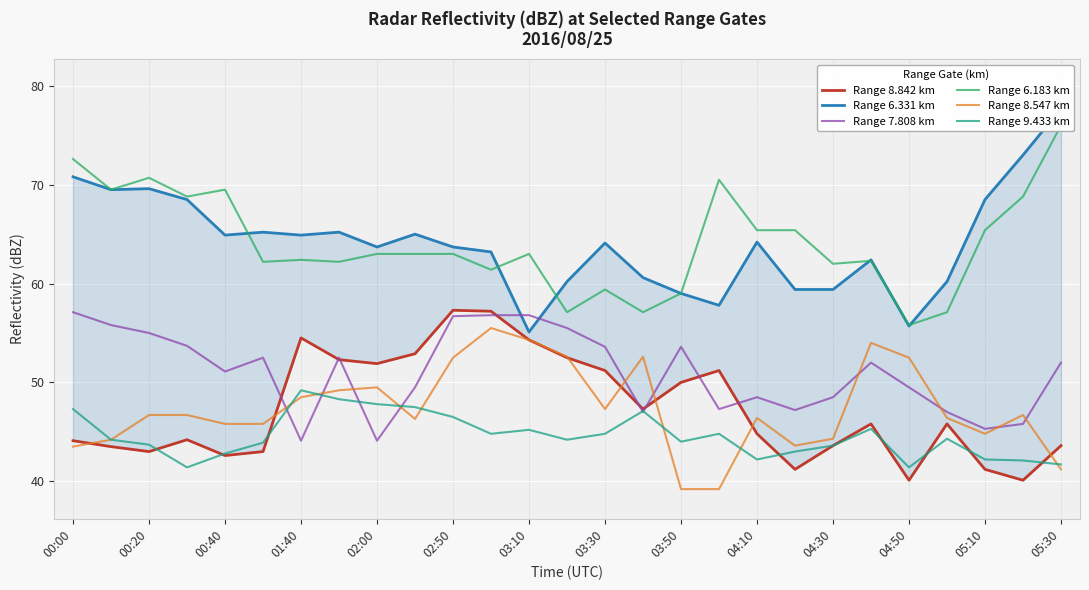

Reading left to right, list all the values displayed in this chart.

Range 8.842 km: 44.1	43.5	43.0	44.2	42.6	43.0	54.5	52.3	51.9	52.9	57.3	57.2	54.3	52.5	51.2	47.3	50.0	51.2	44.8	41.2	43.6	45.8	40.1	45.8	41.2	40.1	43.6
Range 6.331 km: 70.8	69.5	69.6	68.5	64.9	65.2	64.9	65.2	63.7	65.0	63.7	63.2	55.1	60.2	64.1	60.6	59.0	57.8	64.2	59.4	59.4	62.4	55.7	60.2	68.5	73.0	77.7
Range 7.808 km: 57.1	55.8	55.0	53.7	51.1	52.5	44.1	52.5	44.1	49.5	56.7	56.8	56.8	55.5	53.6	47.0	53.6	47.3	48.5	47.2	48.5	52.0	49.5	47.0	45.3	45.8	52.0
Range 6.183 km: 72.6	69.5	70.7	68.8	69.5	62.2	62.4	62.2	63.0	63.0	63.0	61.4	63.0	57.1	59.4	57.1	59.0	70.5	65.4	65.4	62.0	62.3	55.8	57.1	65.4	68.8	76.0
Range 8.547 km: 43.5	44.2	46.7	46.7	45.8	45.8	48.5	49.2	49.5	46.3	52.5	55.5	54.3	52.6	47.3	52.6	39.2	39.2	46.4	43.6	44.3	54.0	52.5	46.4	44.8	46.7	41.2
Range 9.433 km: 47.3	44.2	43.7	41.4	42.8	43.9	49.2	48.3	47.8	47.5	46.5	44.8	45.2	44.2	44.8	47.1	44.0	44.8	42.2	43.0	43.6	45.3	41.4	44.3	42.2	42.1	41.7